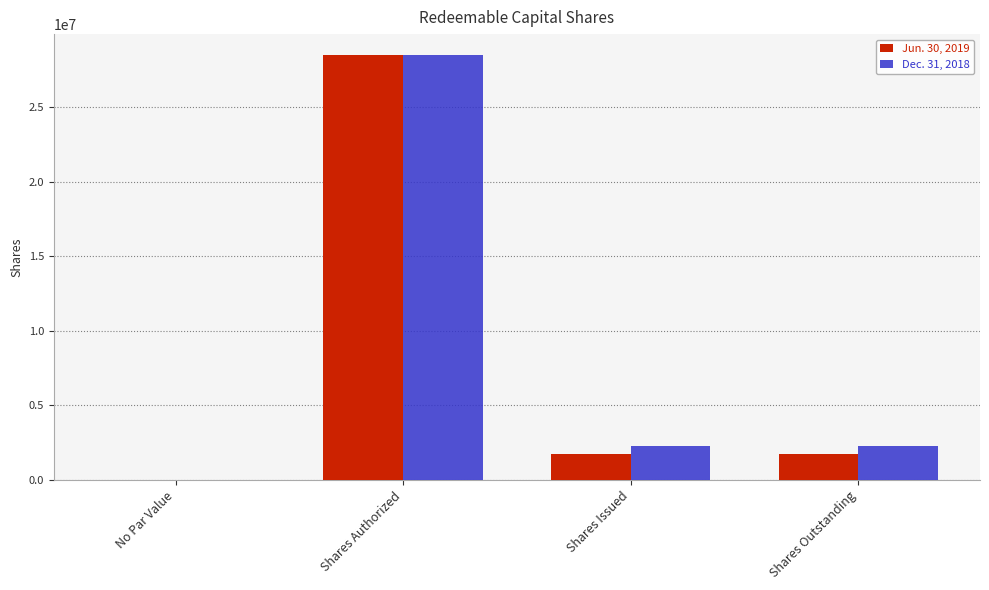

What is the sum of the Dec. 31, 2018 values at Shares Outstanding and No Par Value?

2250000